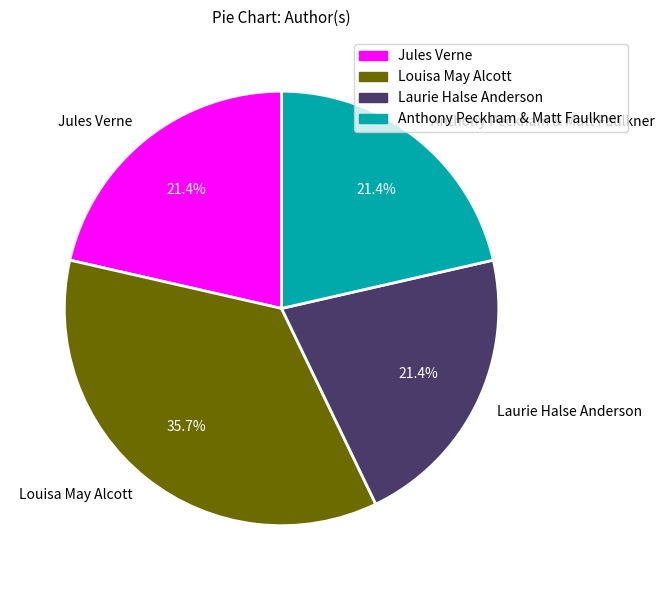

Is it true that Louisa May Alcott is 49% of the pie?

False